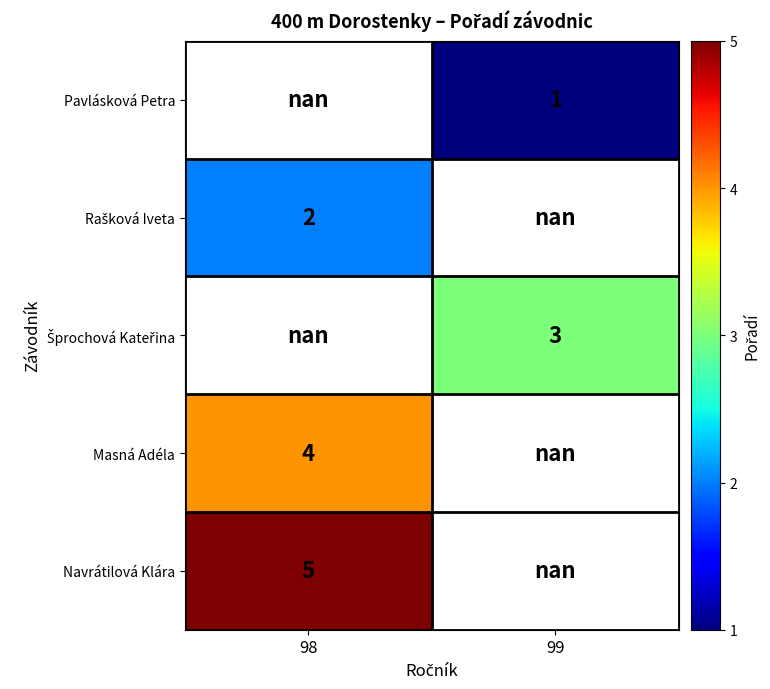

True or false: Navrátilová Klára has a value of 6.6 at 98.

False